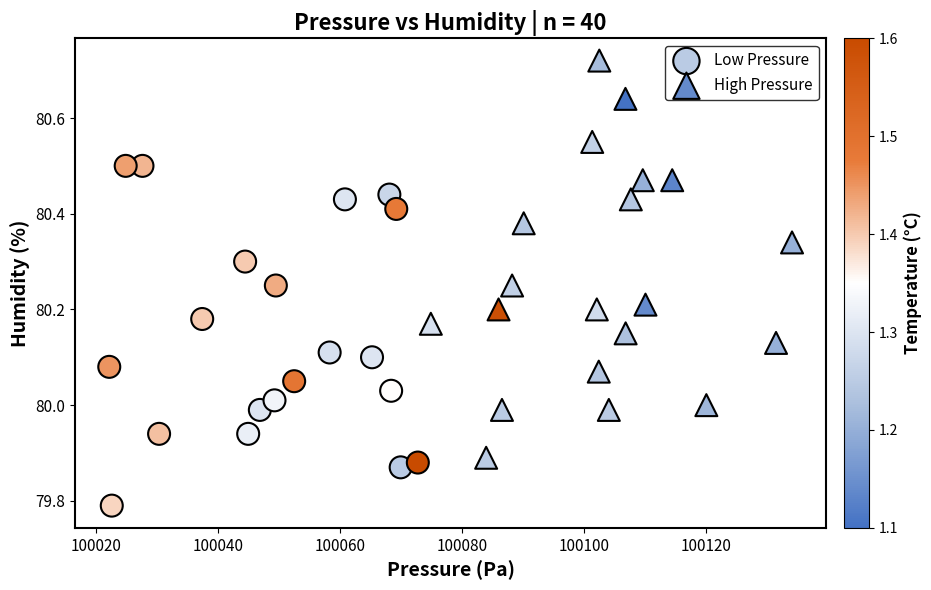

Which series has the largest Y range (max minus min)?

High Pressure